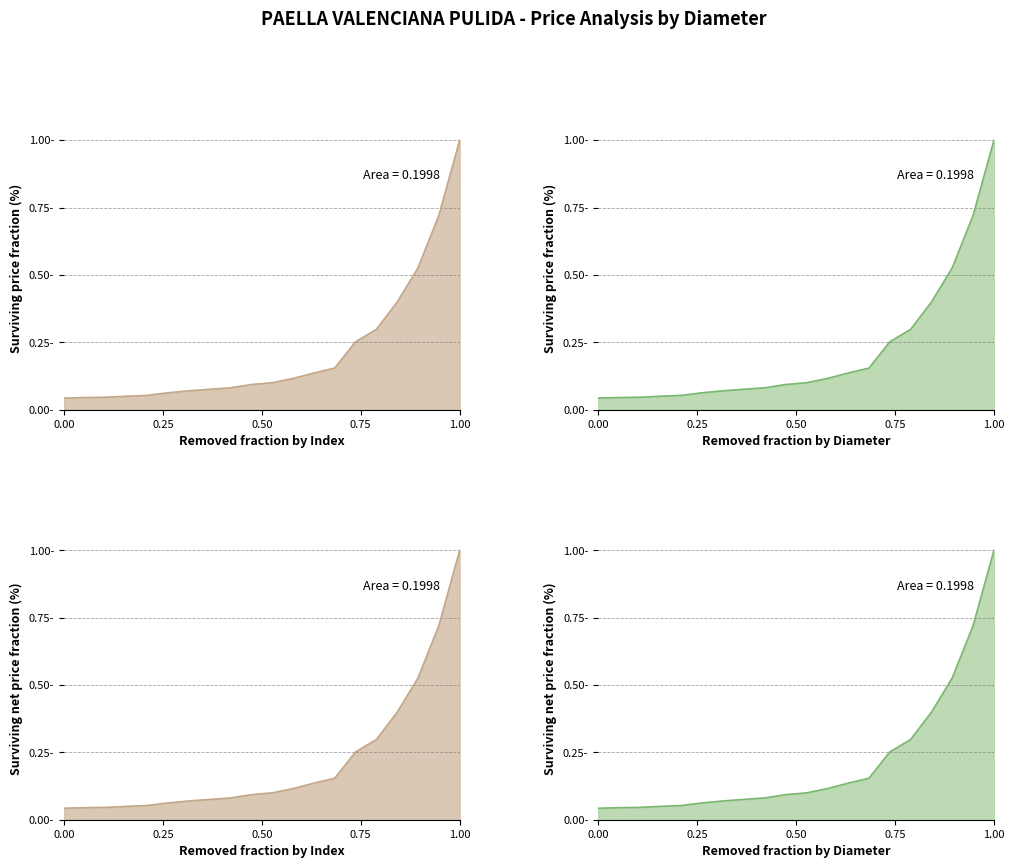

What is the average value of the Euros/unidad (norm) series?

0.2